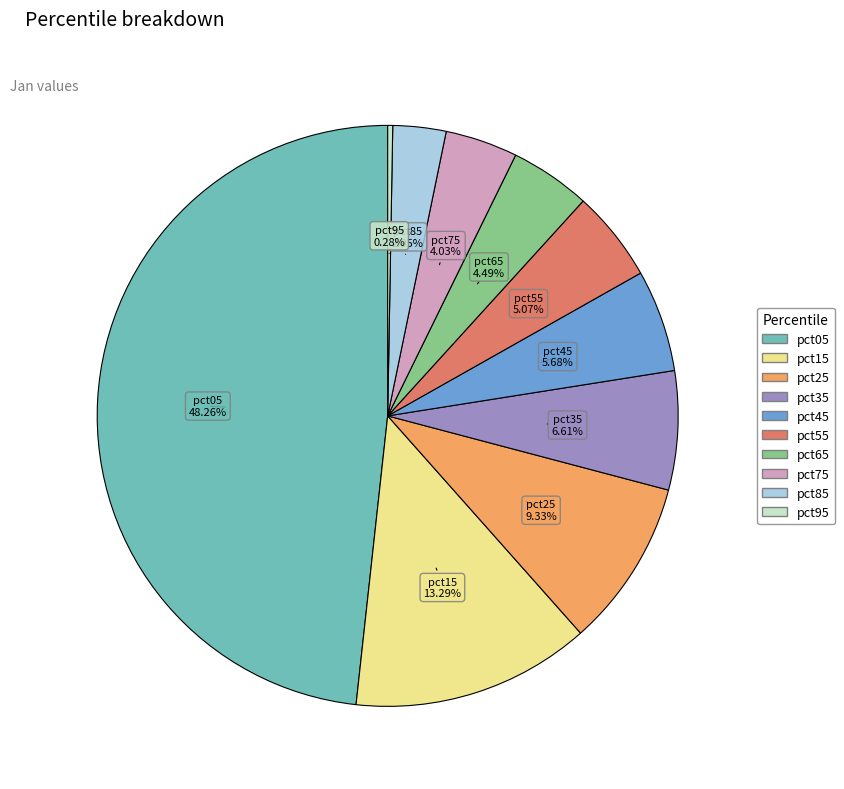

To the nearest percent, what percentage of the pie is pct65?

4%